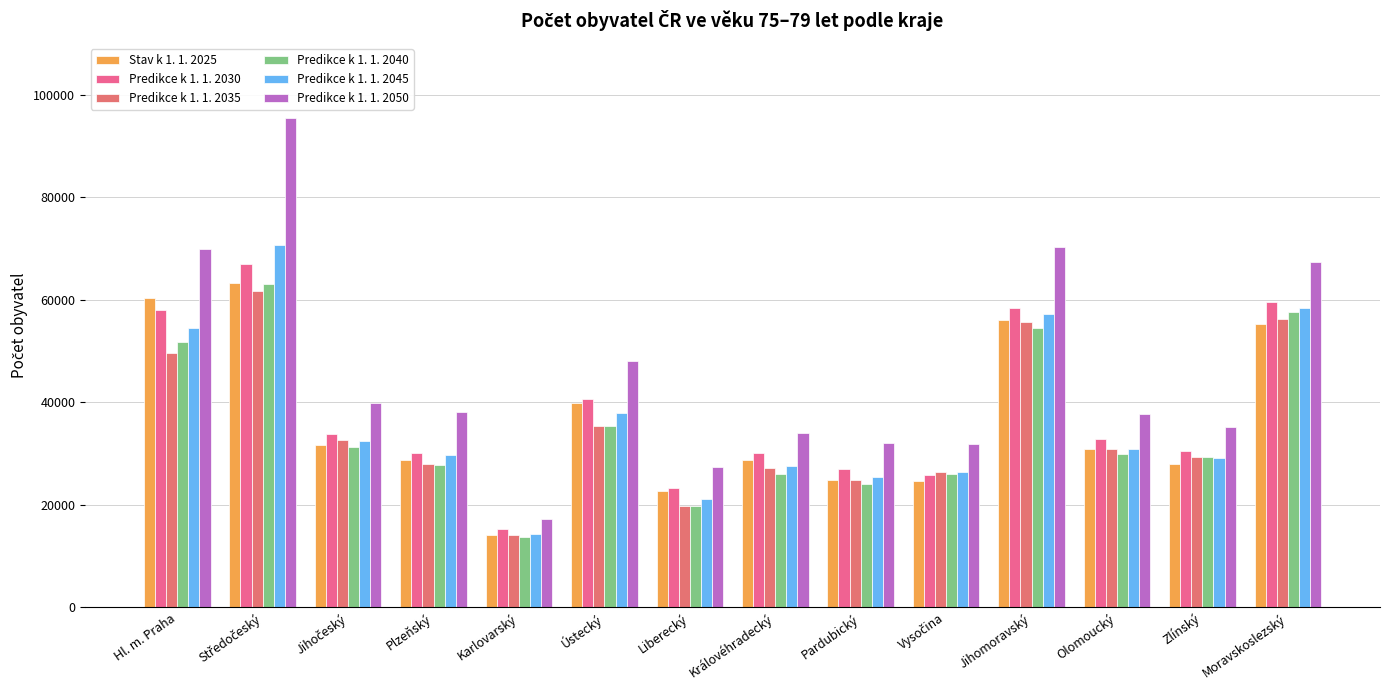

Where is Predikce k 1. 1. 2050 nearest to the value 56360?

Ústecký